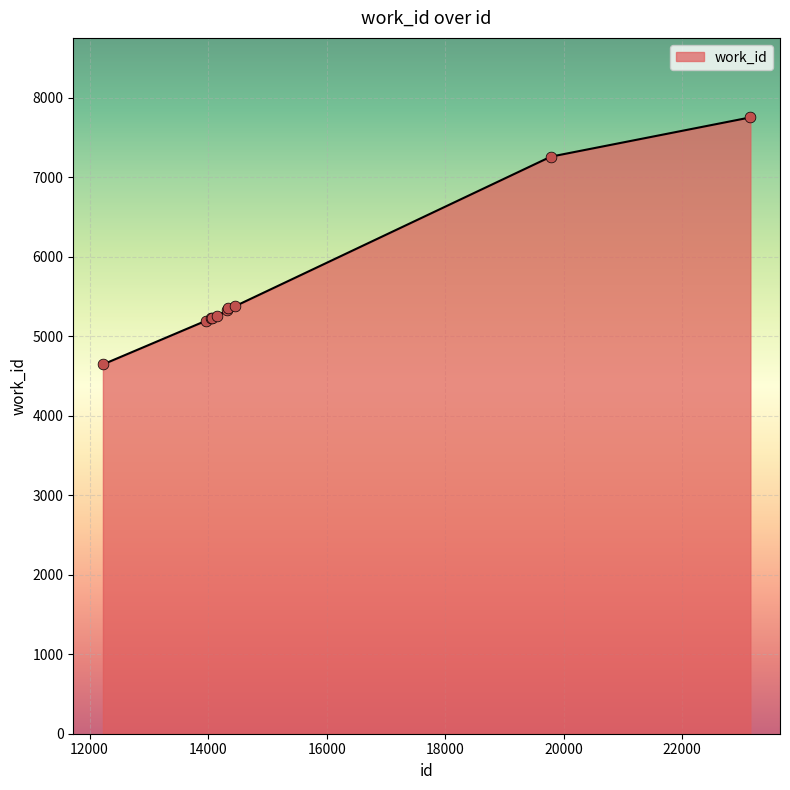

What is the difference between the maximum and minimum values?

3107